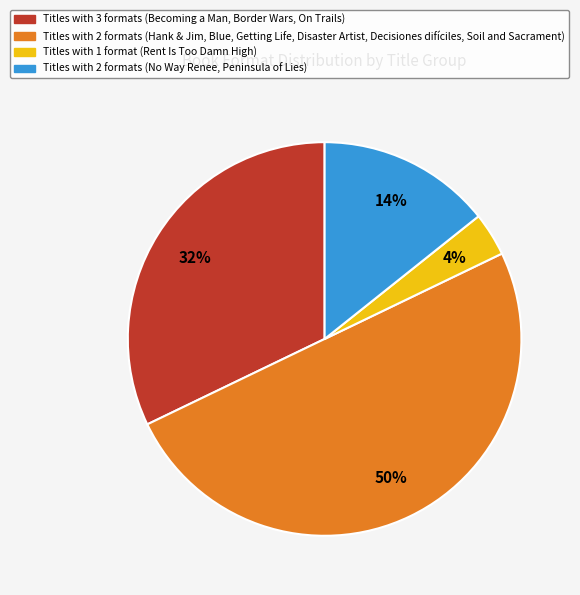

To the nearest percent, what is the average slice percentage?

25%